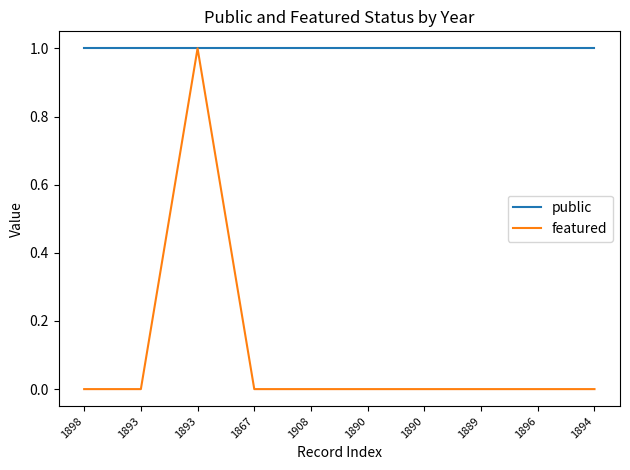

Does the chart display data point markers on the line(s)?

No